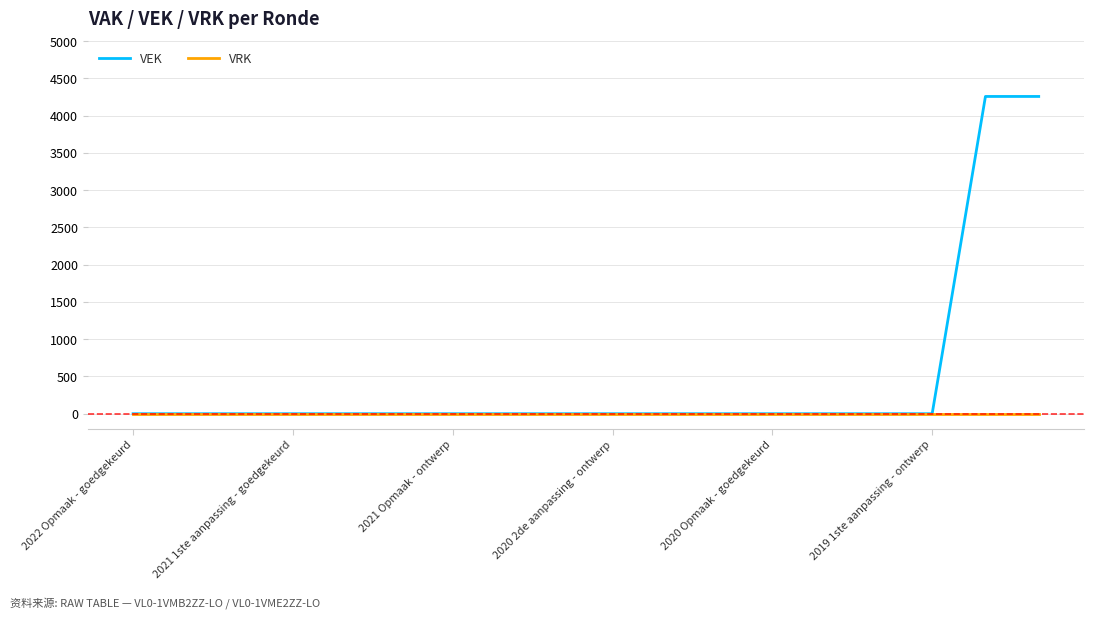

How many lines are shown in the chart?

2